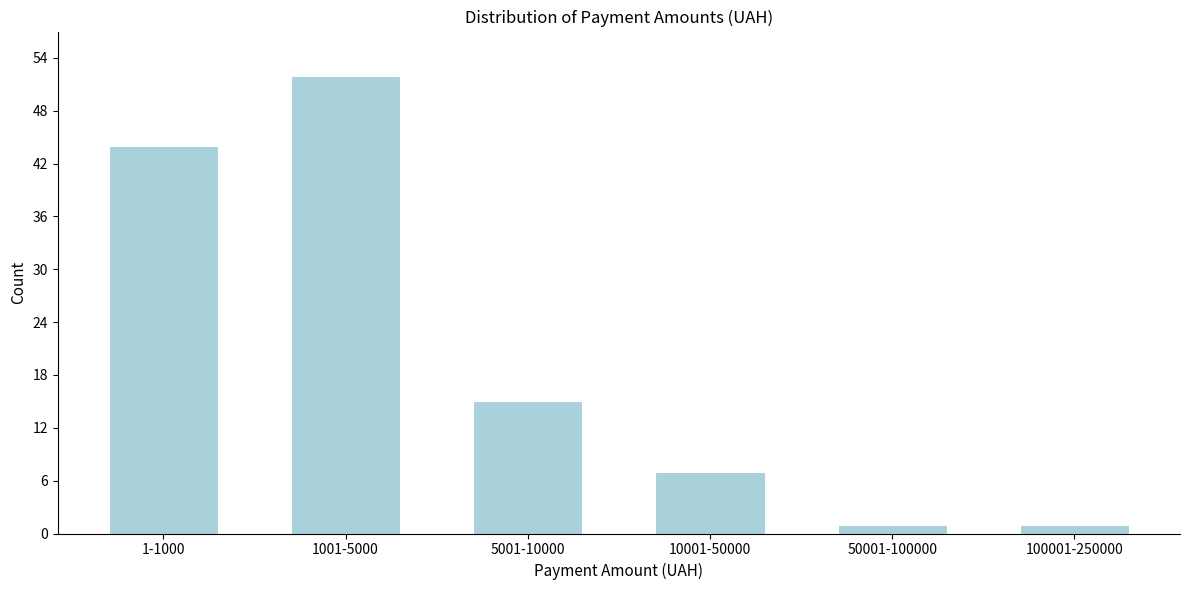

Reading right to left, transcribe all the data shown in this chart.

1	1	7	15	52	44